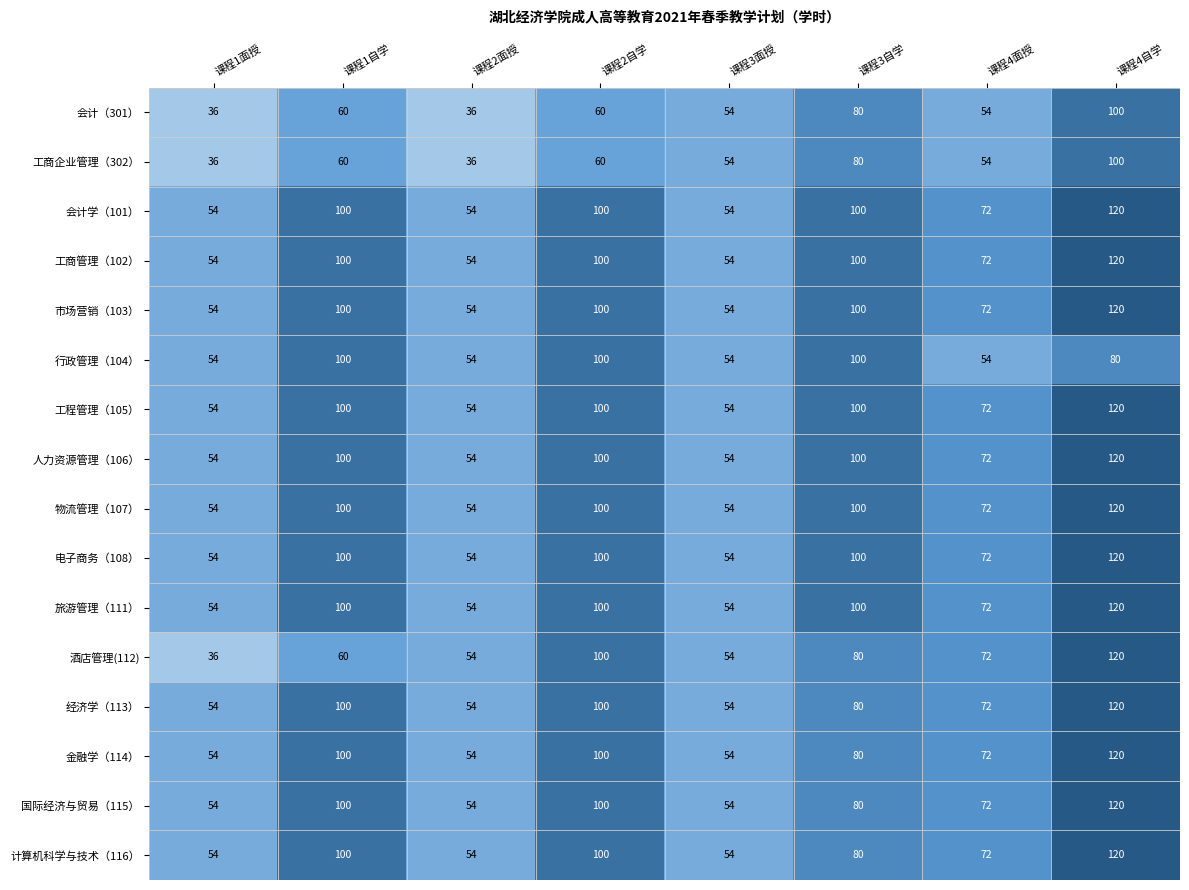

What is the highest value of the 行政管理（104） series?

100